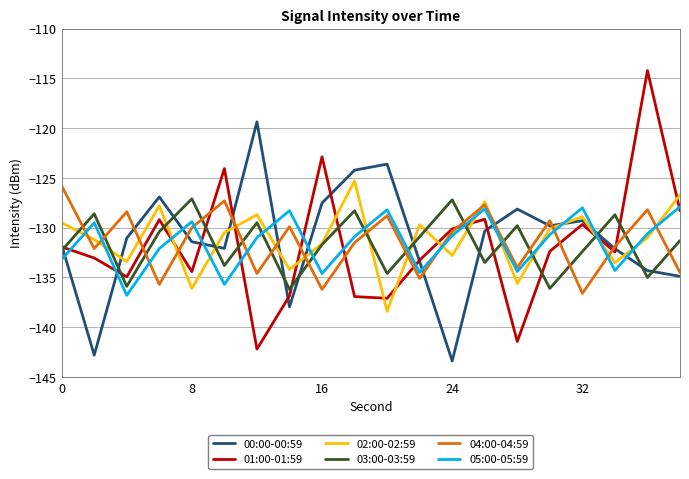

What is the minimum value shown in the chart?

-143.4